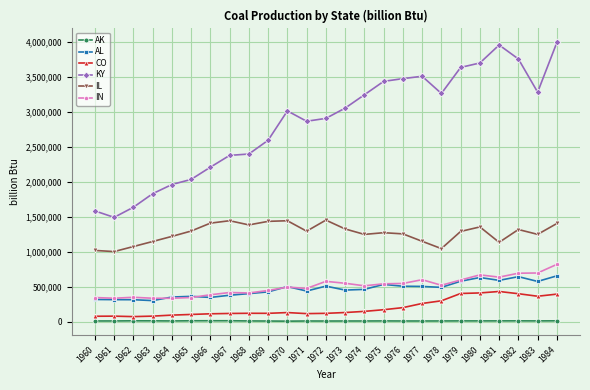

What is the highest value of the CO series?

433371